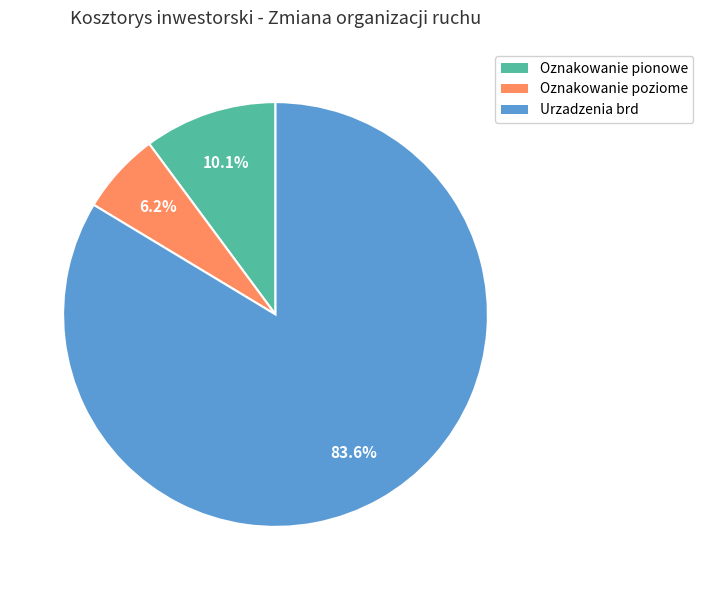

True or false: Oznakowanie poziome accounts for 1% of the total.

False